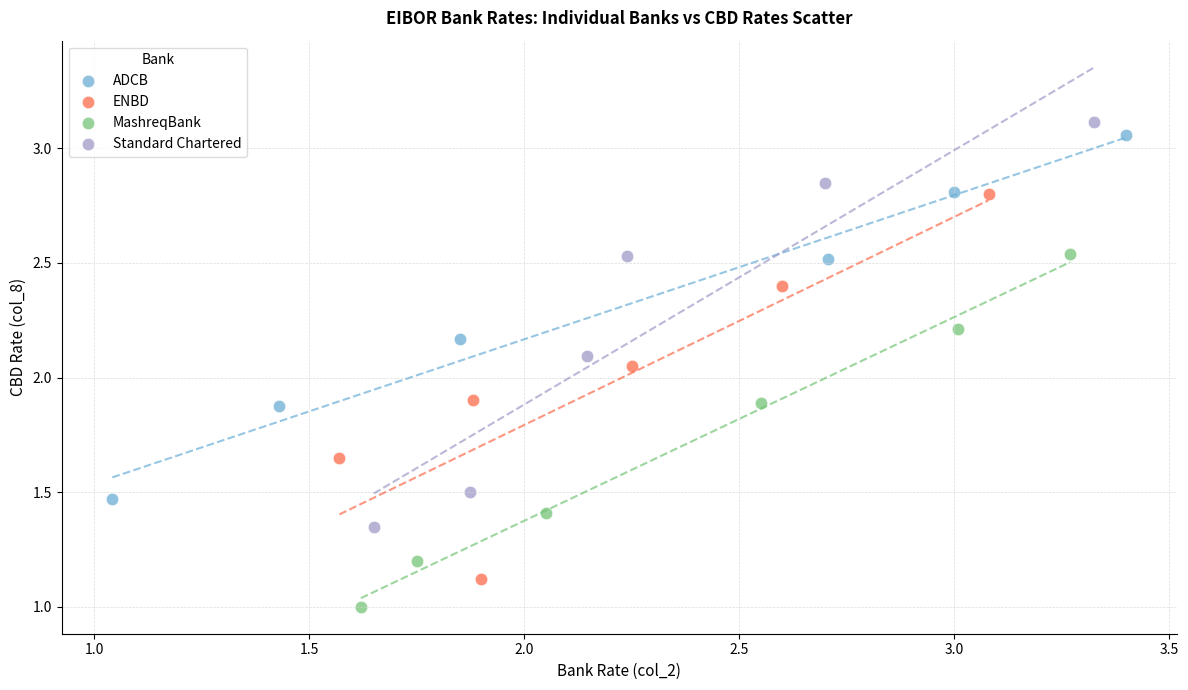

Which series has the widest spread of Y values?

Standard Chartered